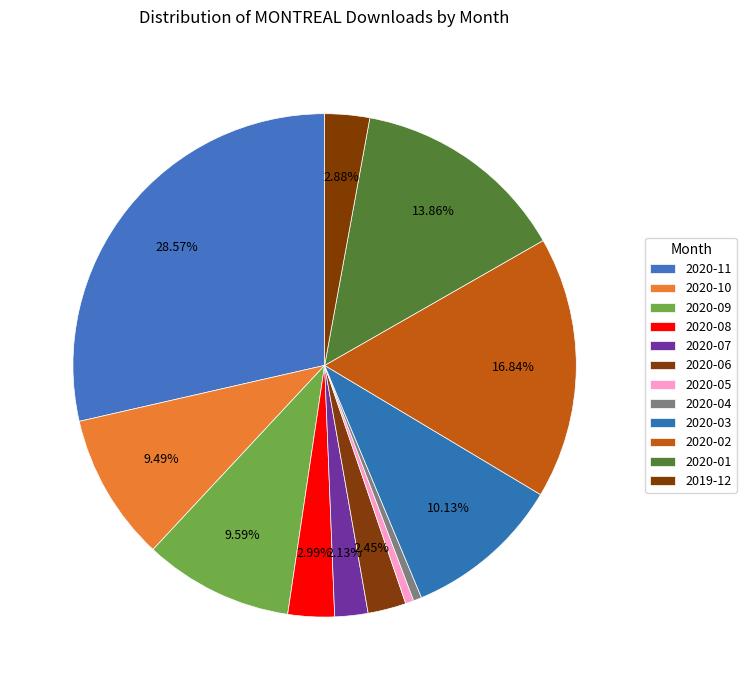

How many segments does this pie chart have?

12